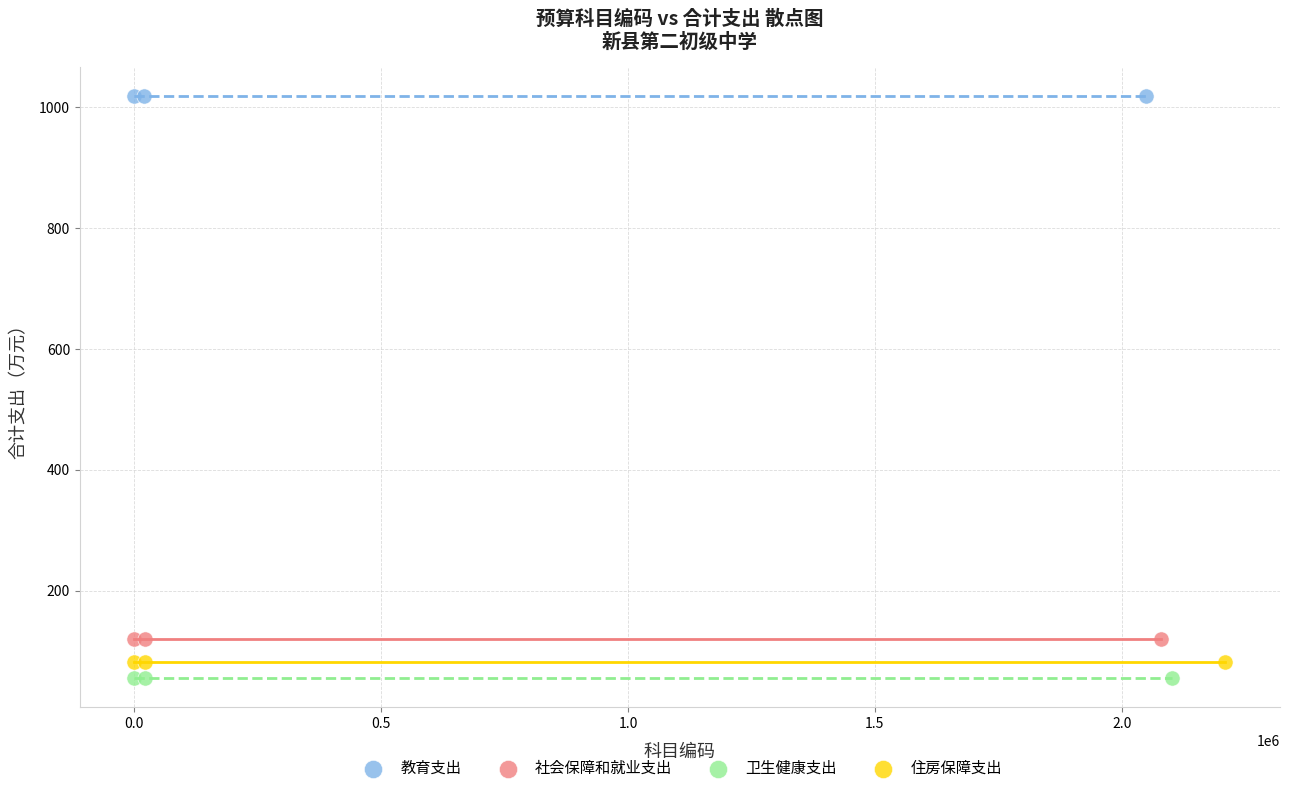

Which series reaches the maximum Y coordinate?

教育支出